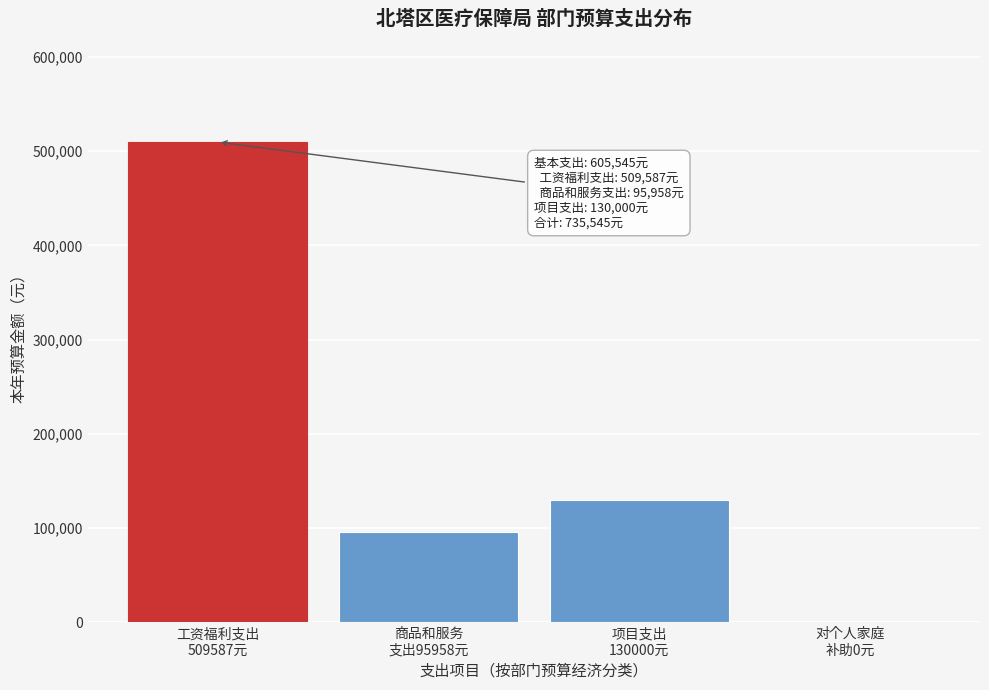

What is the sum of all values?

735545